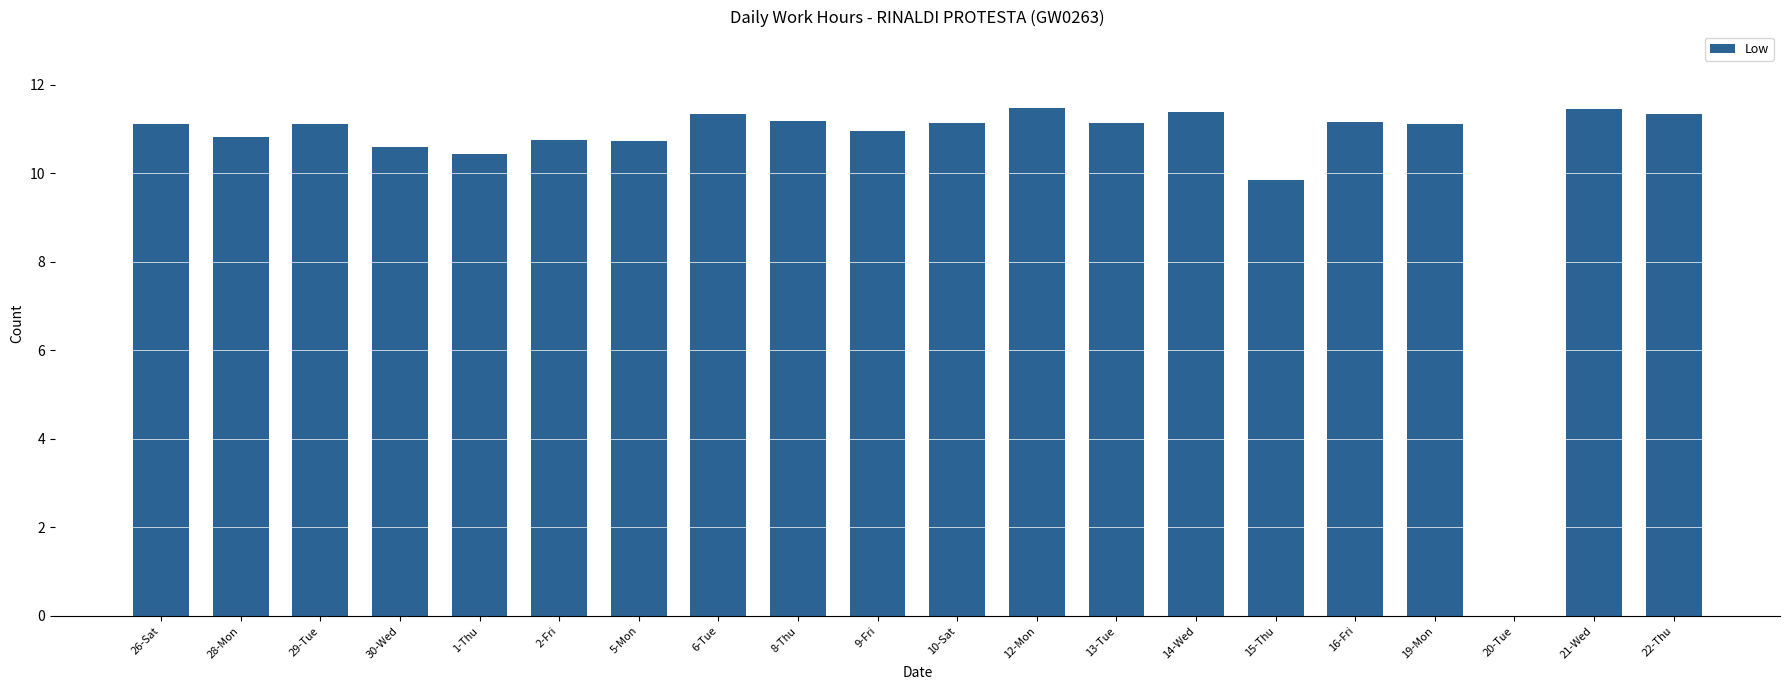

What is the sum of the values at 10-Sat and 13-Tue?

22.3